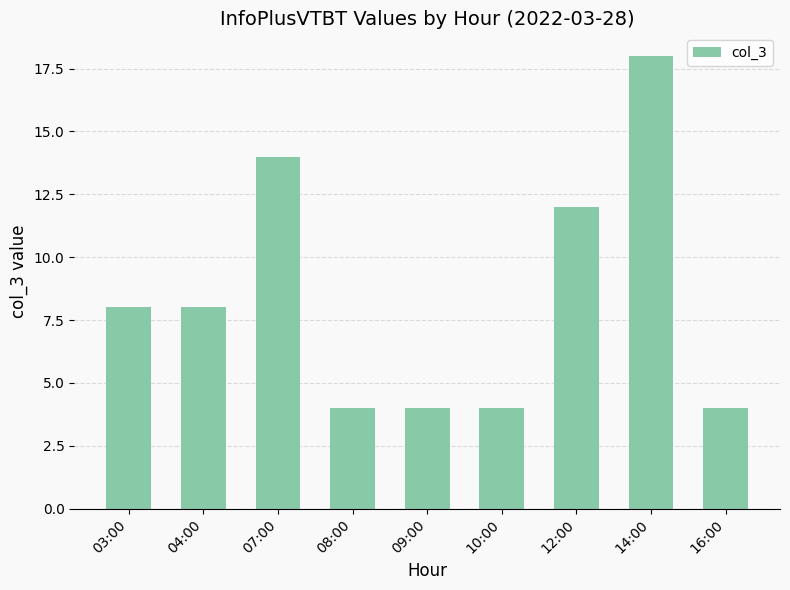

Which has a higher value, 12:00 or 16:00?

12:00